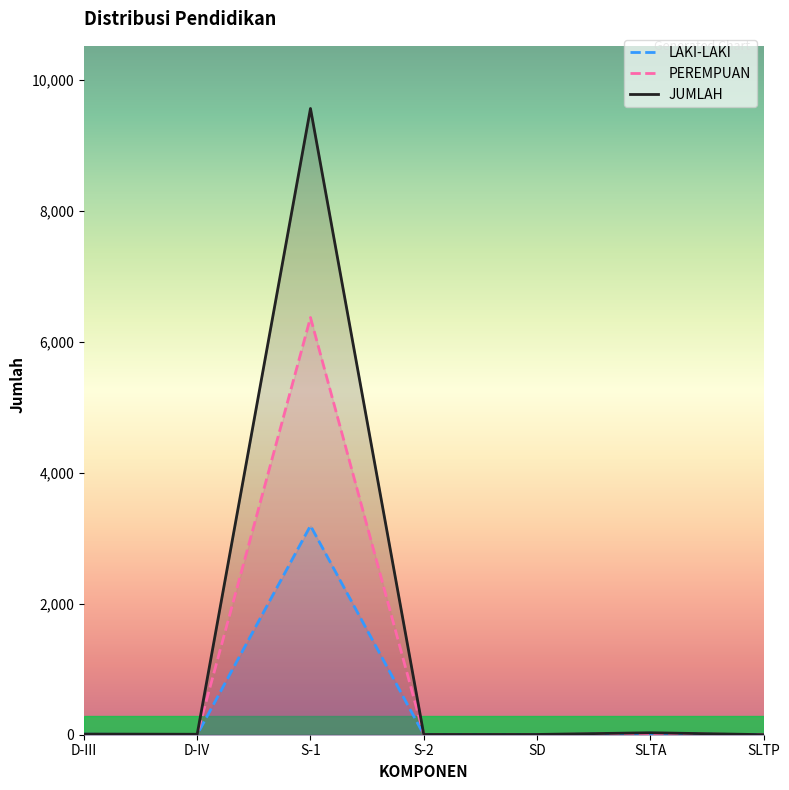

What is the maximum value shown in the chart?

9569